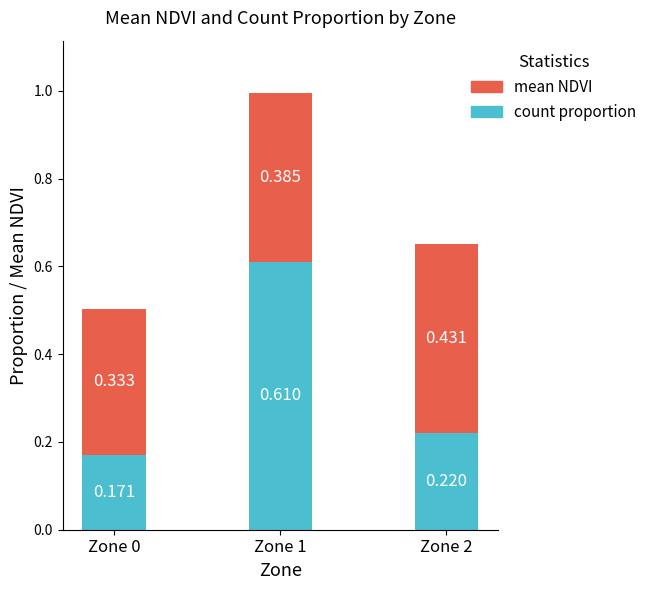

What are all the series names shown in the legend?

mean NDVI, count proportion